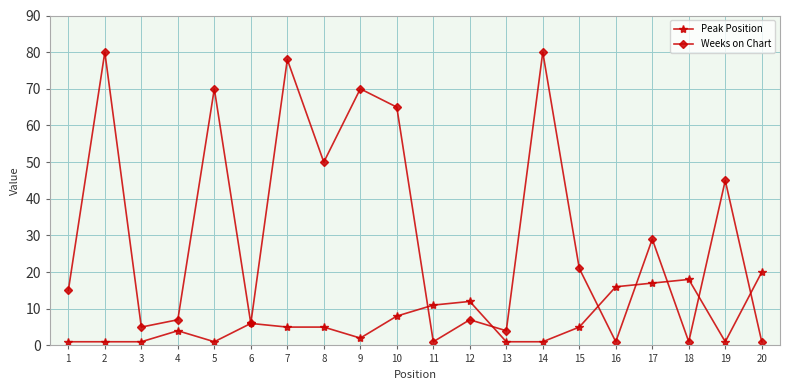

True or false: Peak Position and Weeks on Chart intersect in this chart.

True